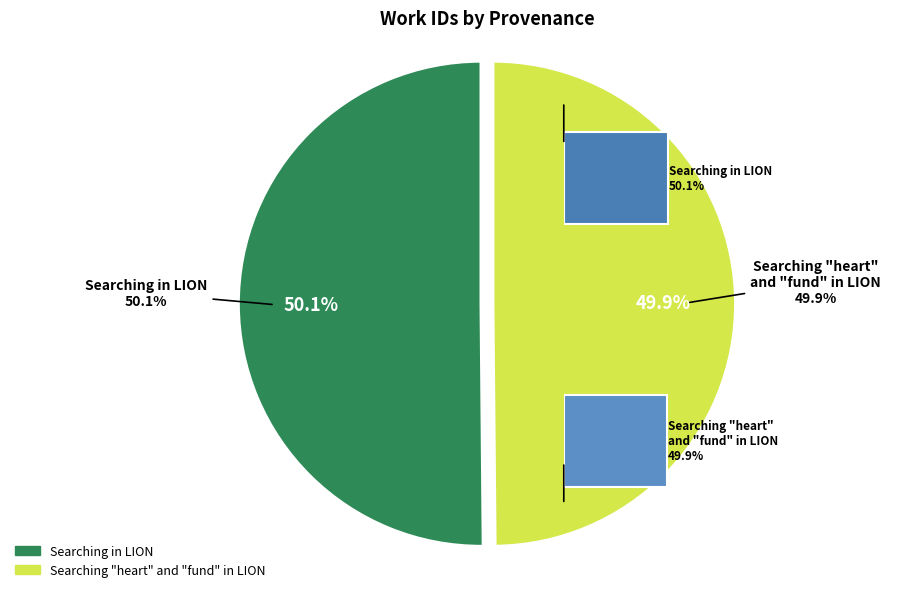

Rank the categories by value from lowest to highest.

Searching "heart" and "fund" in LION, Searching in LION